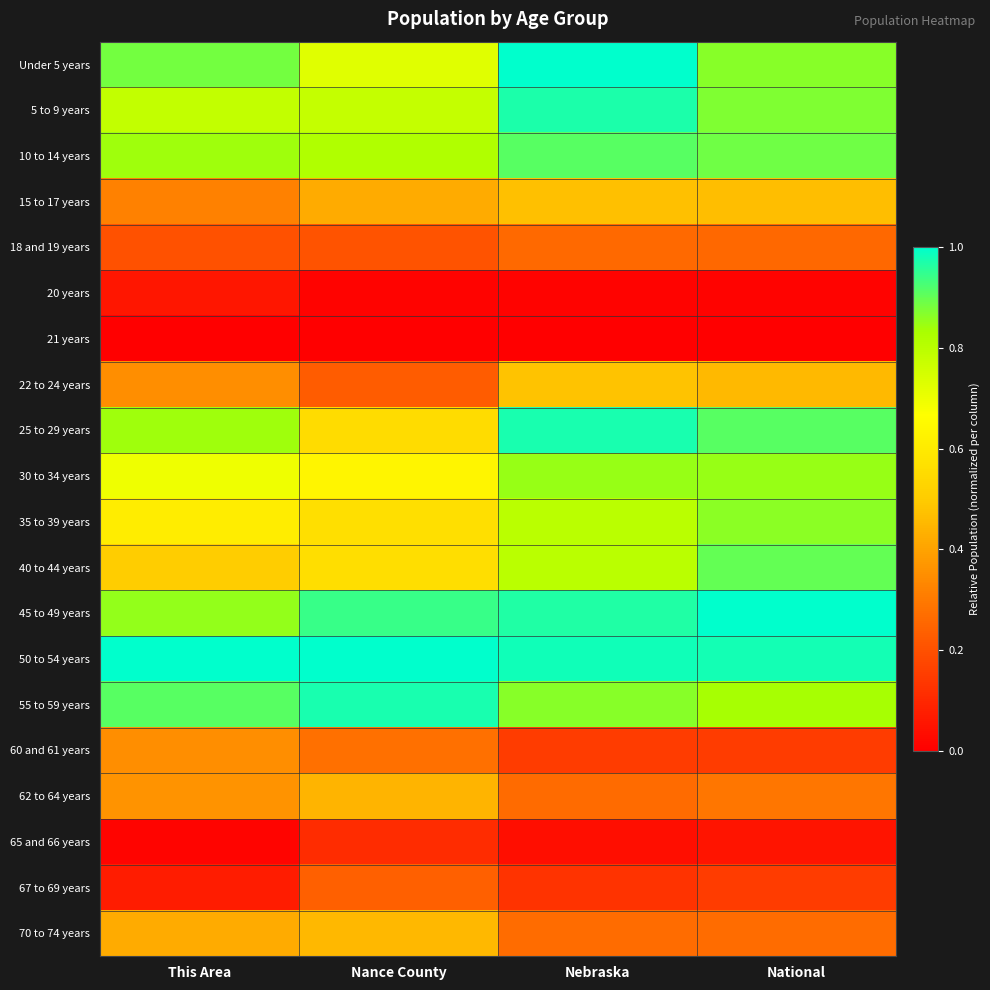

What is the difference between the highest and lowest values at Nance County?

1.0